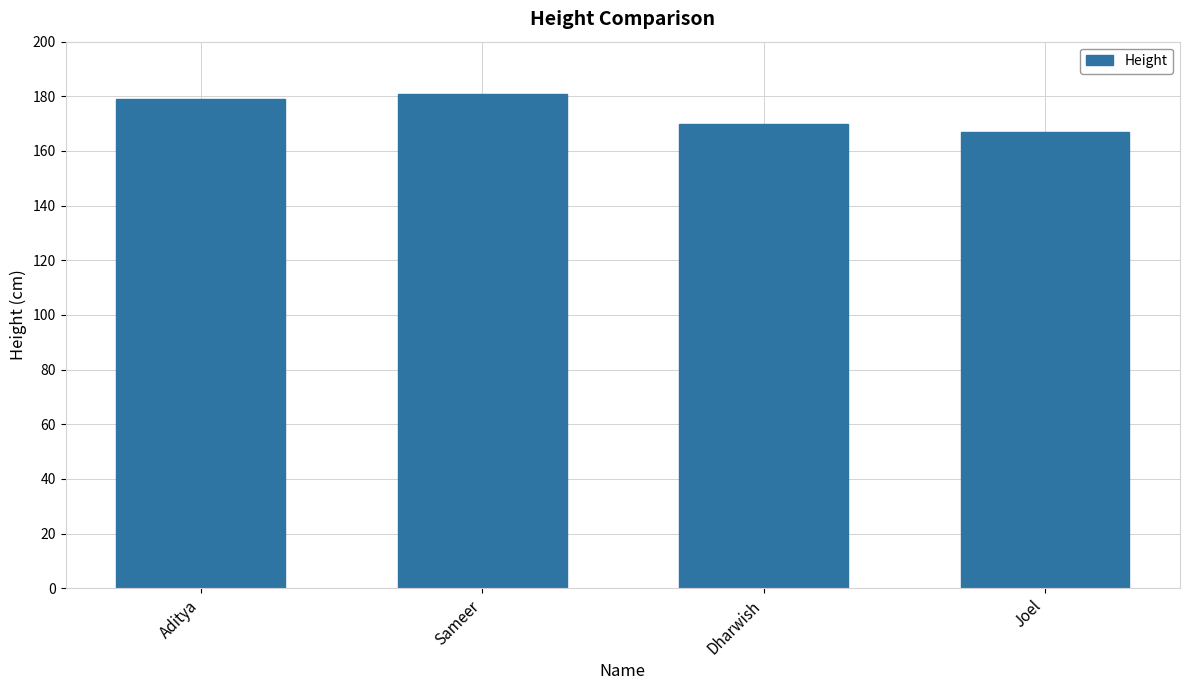

Read the value at Joel.

167